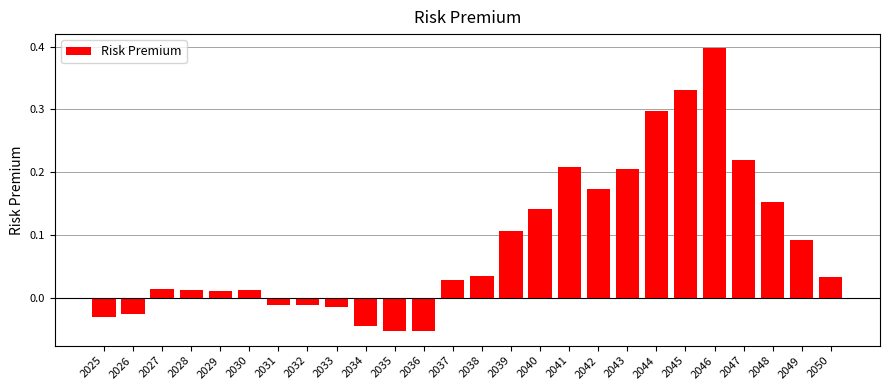

What is the sum of the values at 2033 and 2046?

0.4